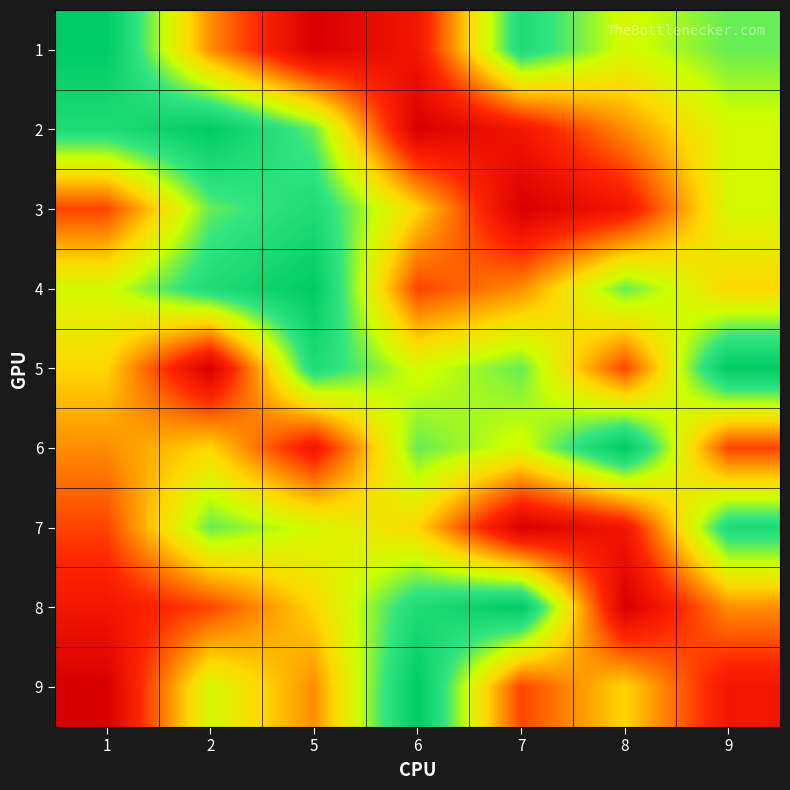

How many distinct data groups are displayed?

9